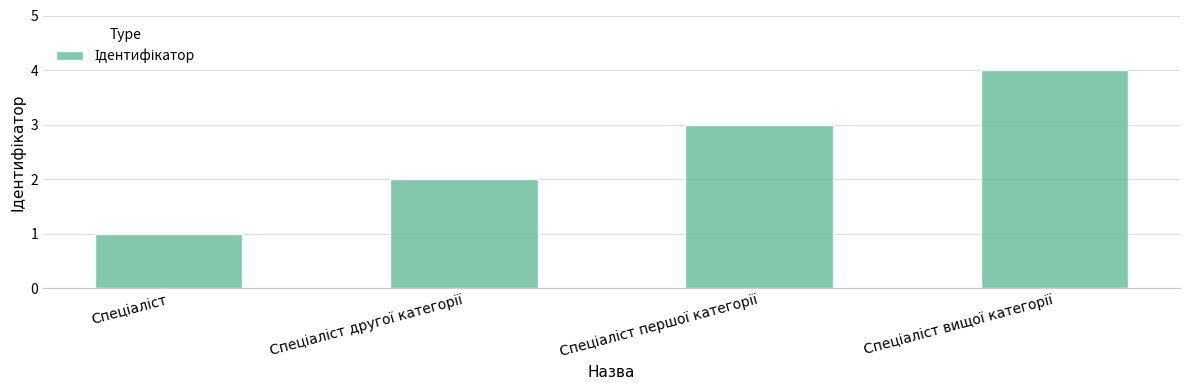

What is the sum of all values?

10